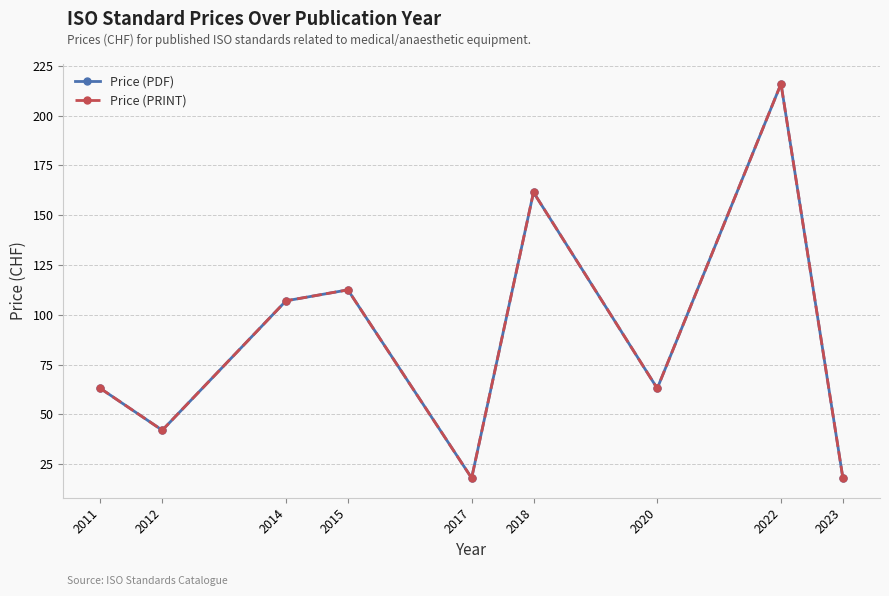

Between 2015 and 2022, which series saw the biggest shift?

Price (PDF)